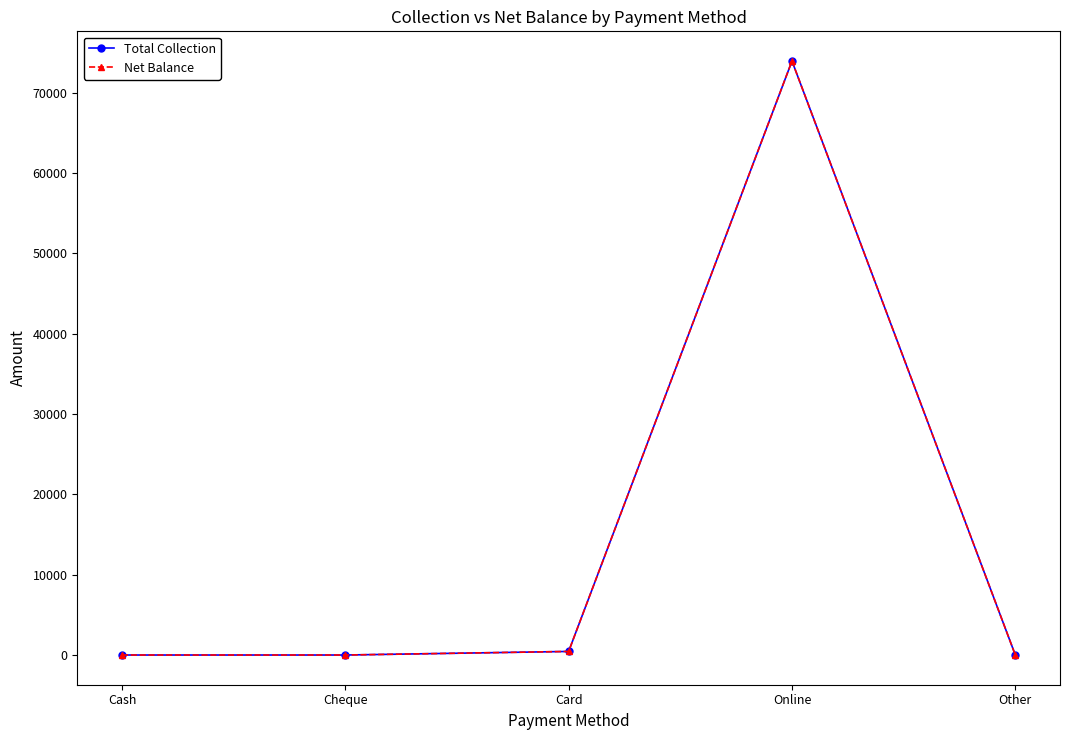

True or false: Total Collection and Net Balance intersect in this chart.

False